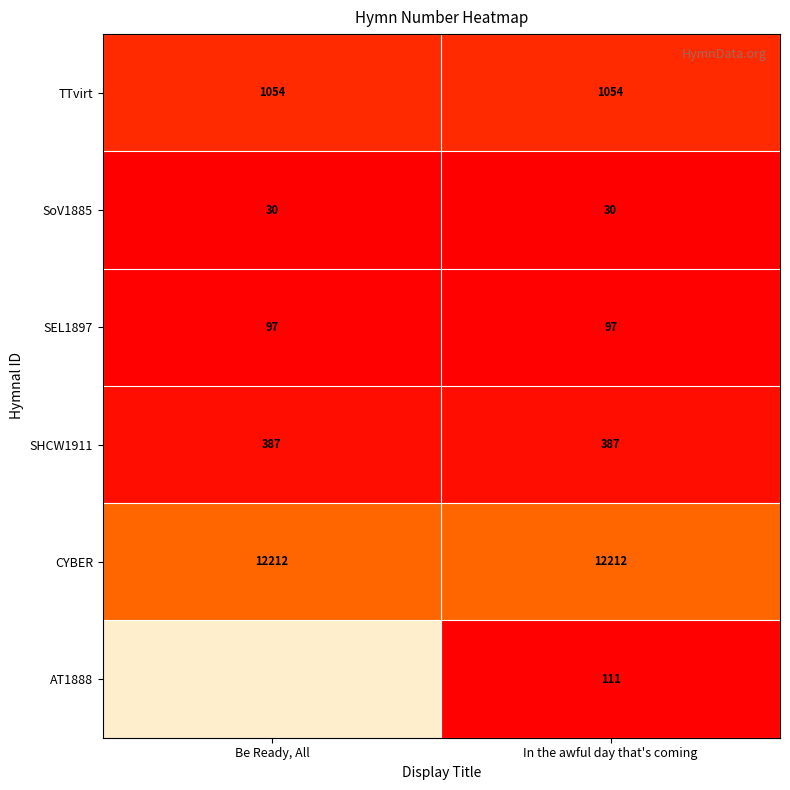

What is the maximum value shown in the chart?

12212.0